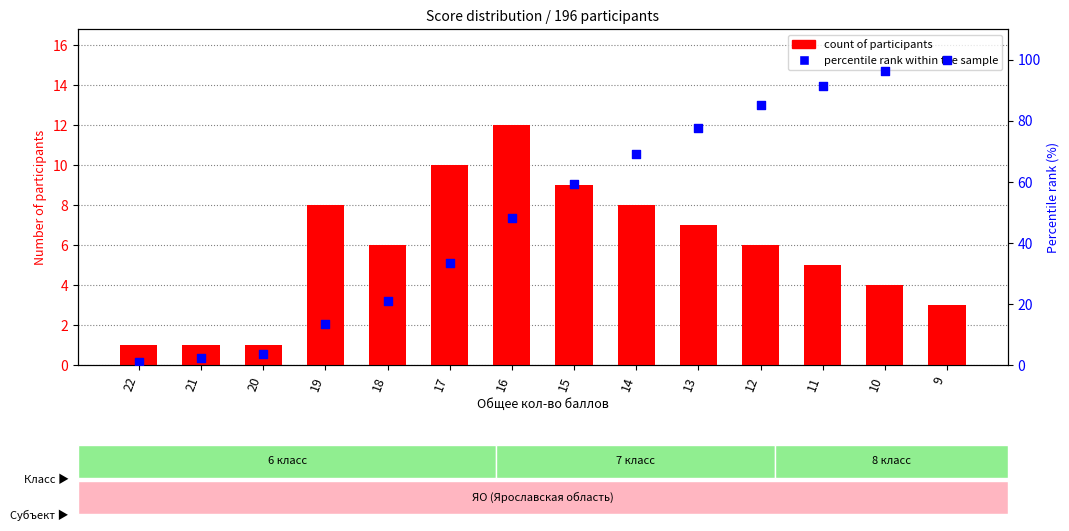

Which series has the largest total across all categories?

percentile rank within the sample